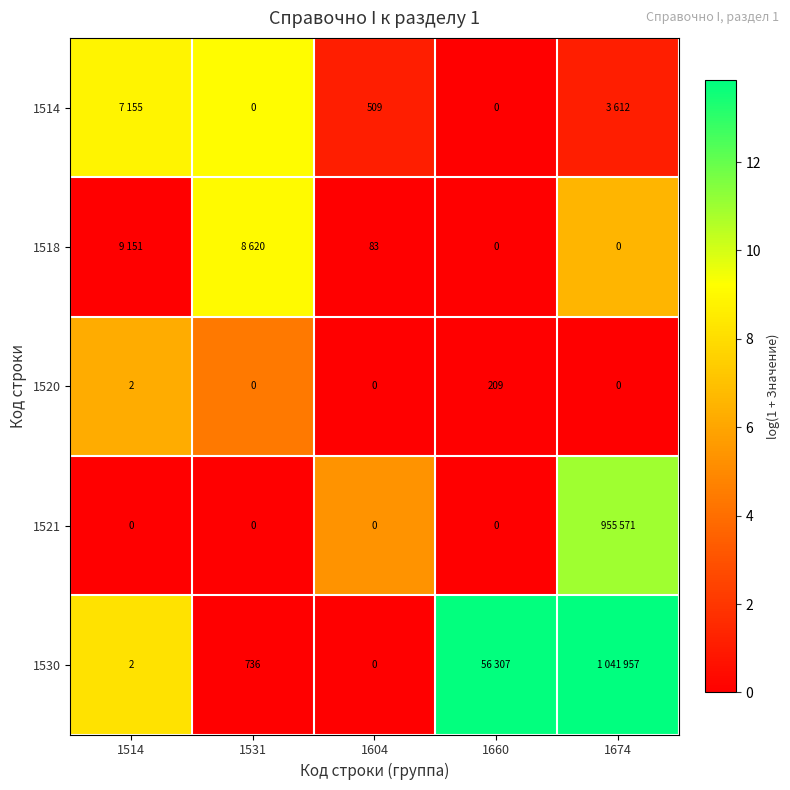

At which category does the chart reach its minimum across all series?

1660